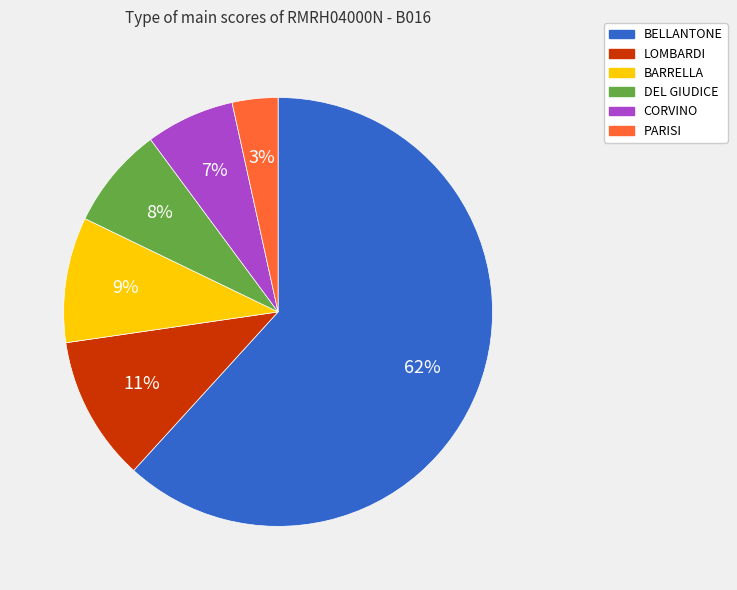

To the nearest percent, what portion does BELLANTONE represent?

62%